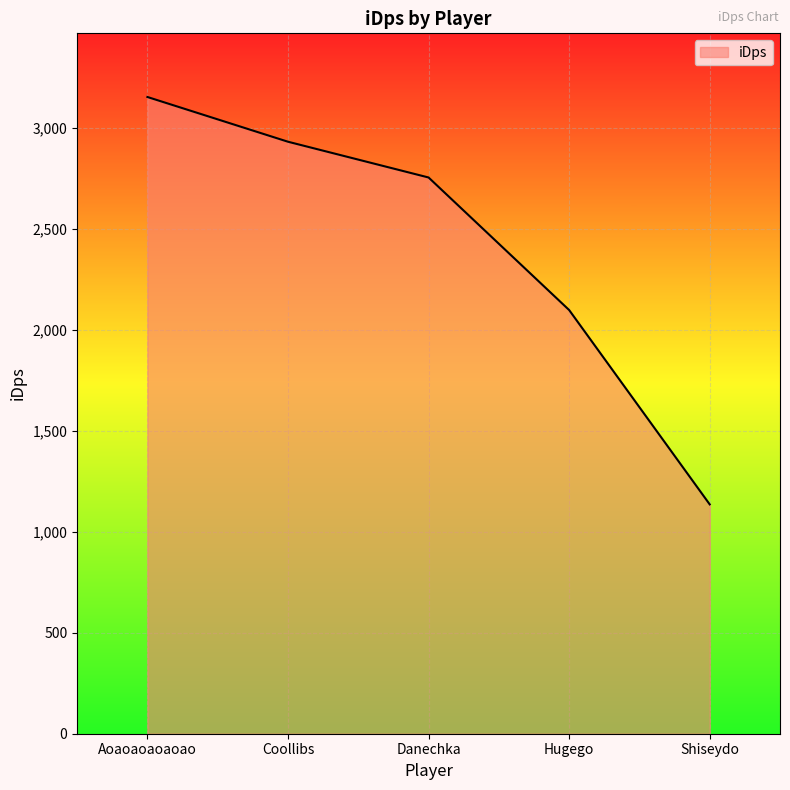

What is the difference between the second highest and minimum values?

1794.7